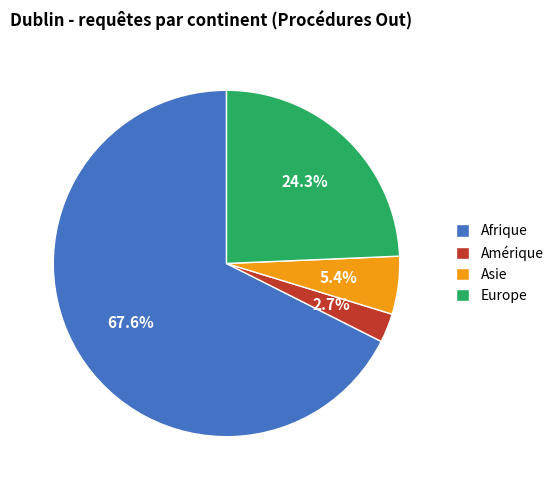

Between Afrique and Amérique, which is larger?

Afrique